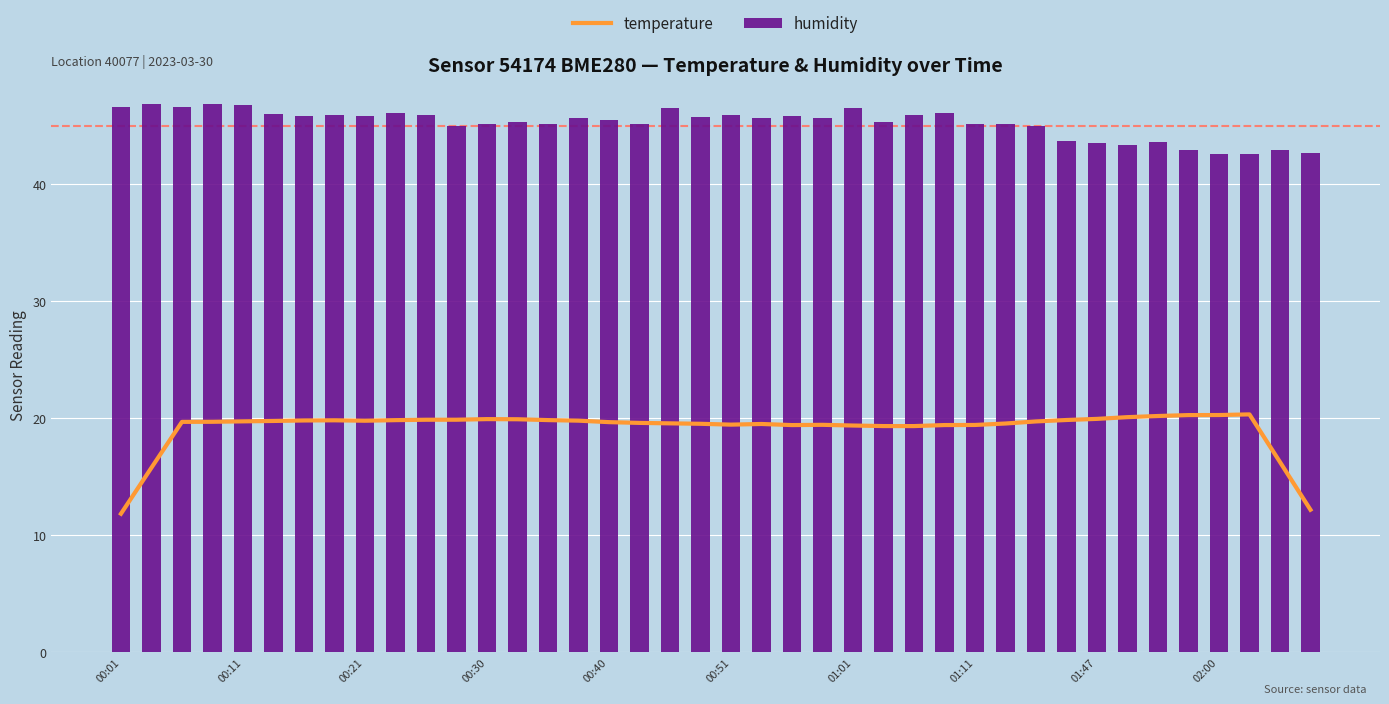

Which series has the largest total across all categories?

humidity